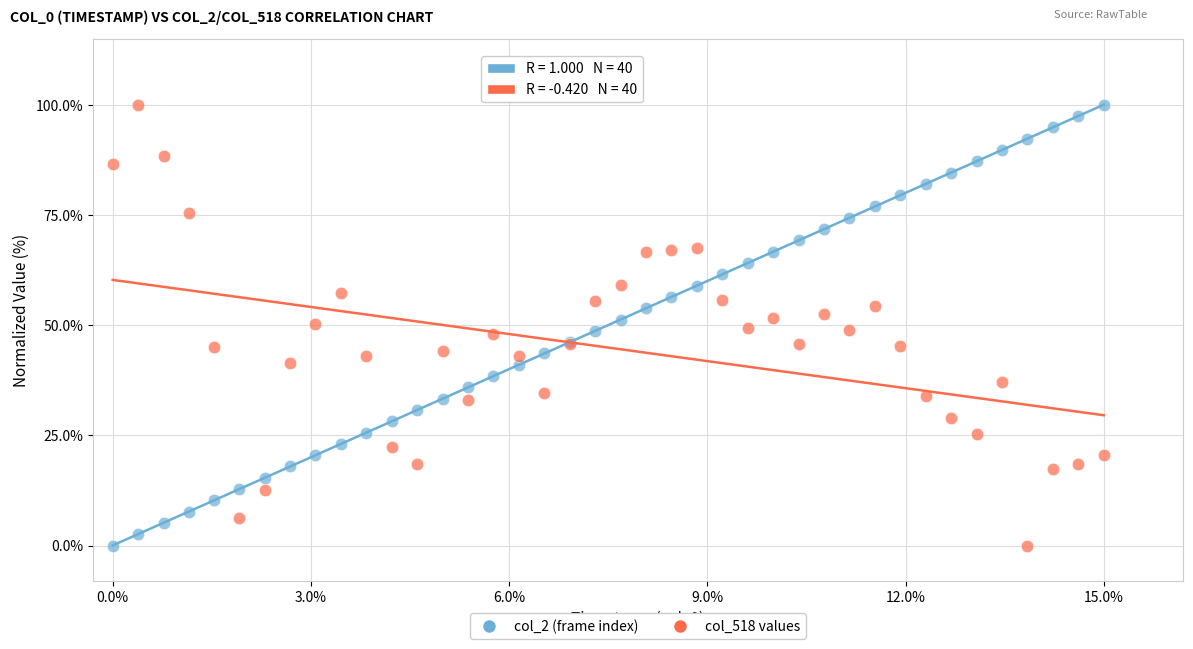

What is the X range (max minus min) for the scatter plot?

1.0